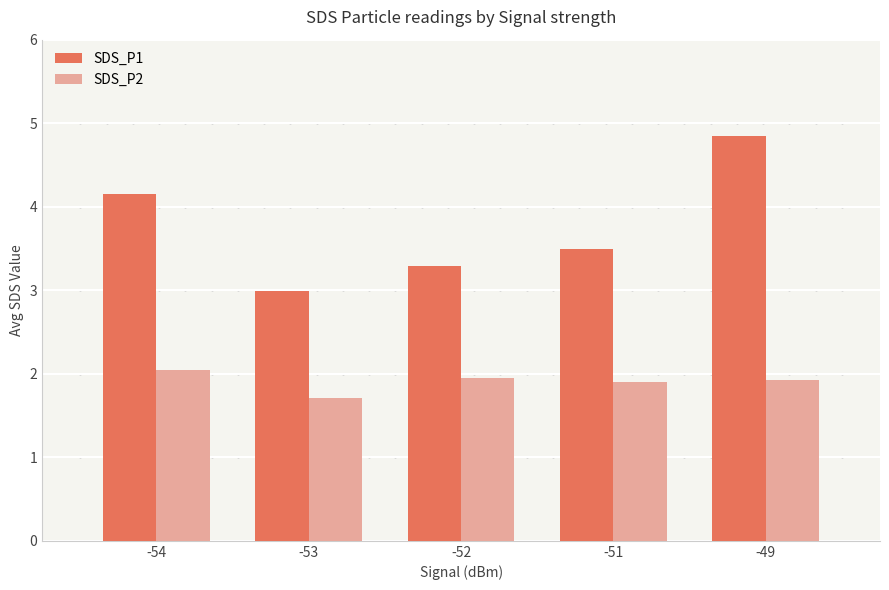

At which label does SDS_P2 reach its minimum?

-53